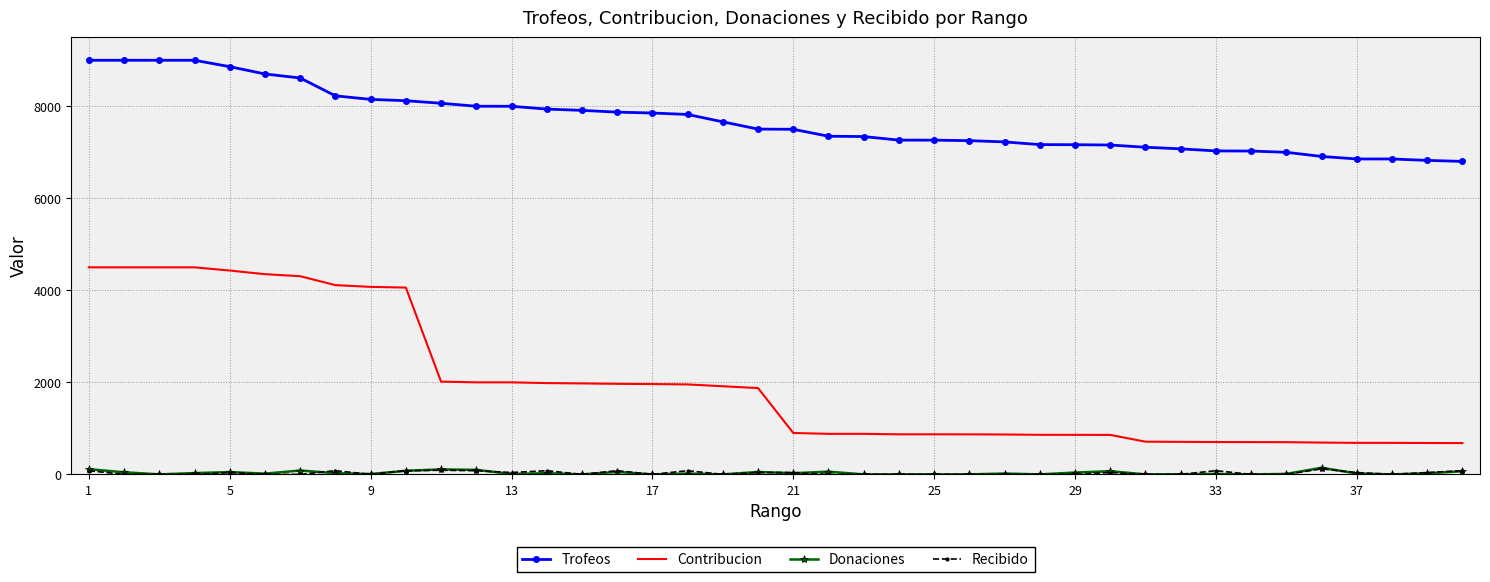

What is the highest value of the Trofeos series?

9000